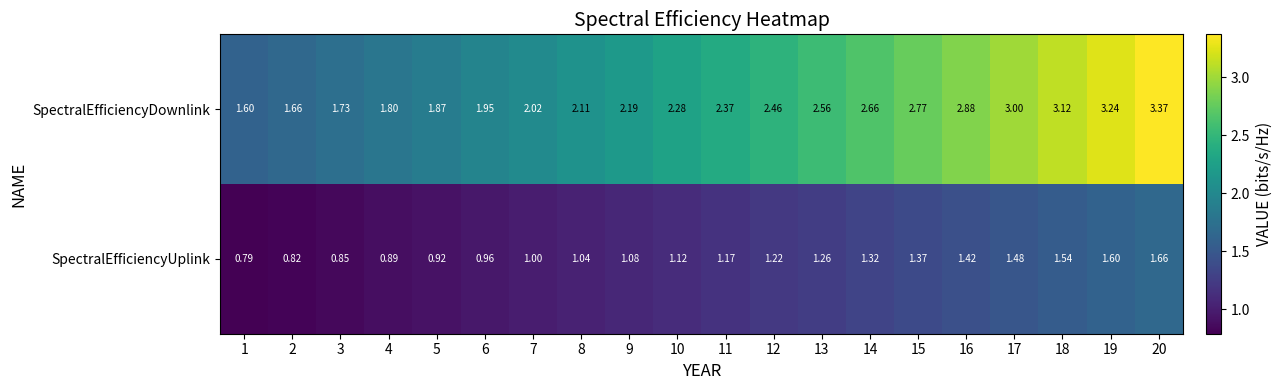

At which category is the sum across all series the highest?

20